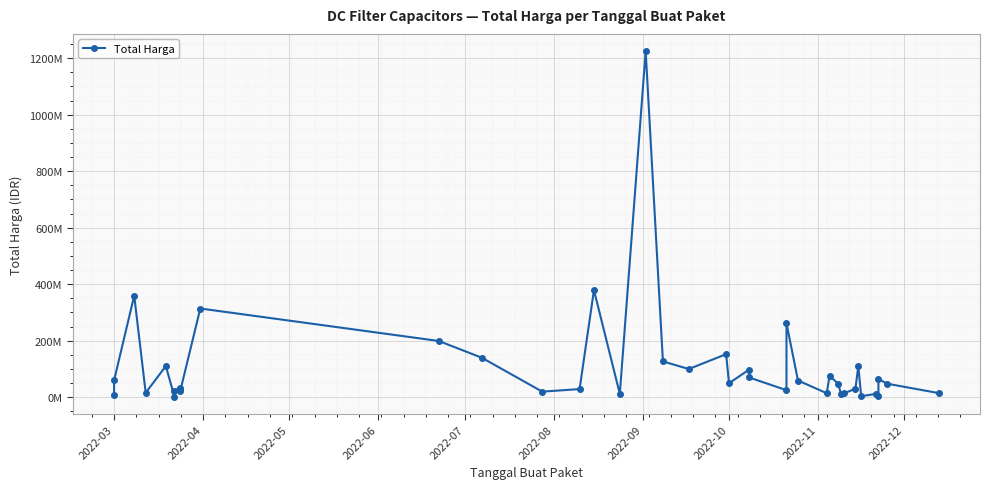

Is this an area chart (filled region under the line)?

No